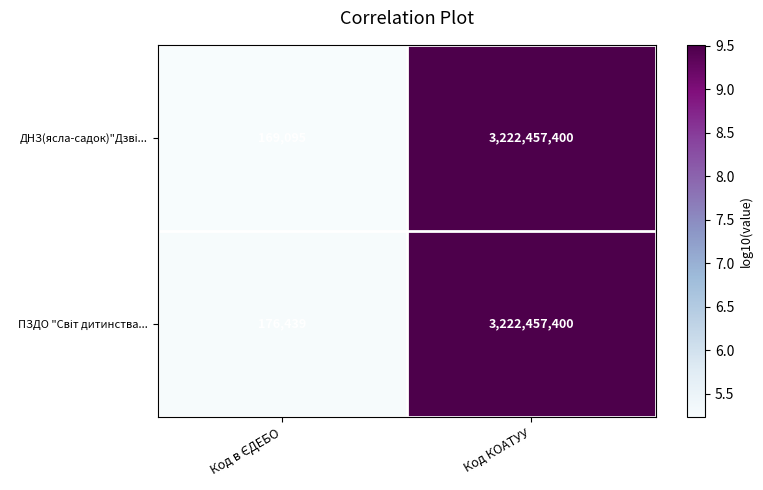

What is the smallest value displayed?

169095